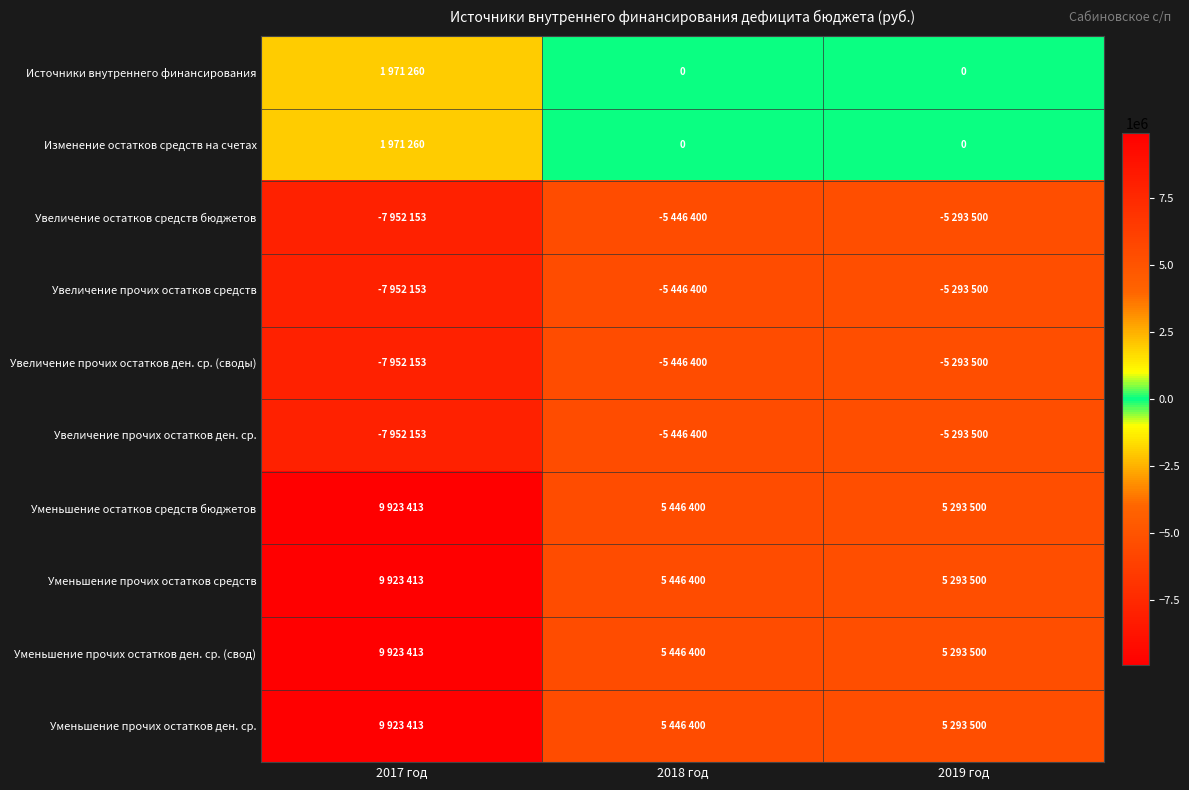

Which has a higher value, 2018 год or 2017 год?

2017 год